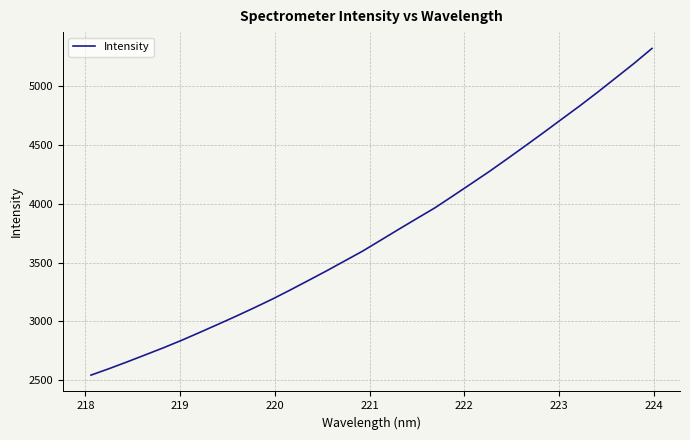

Does the chart display data point markers on the line(s)?

No